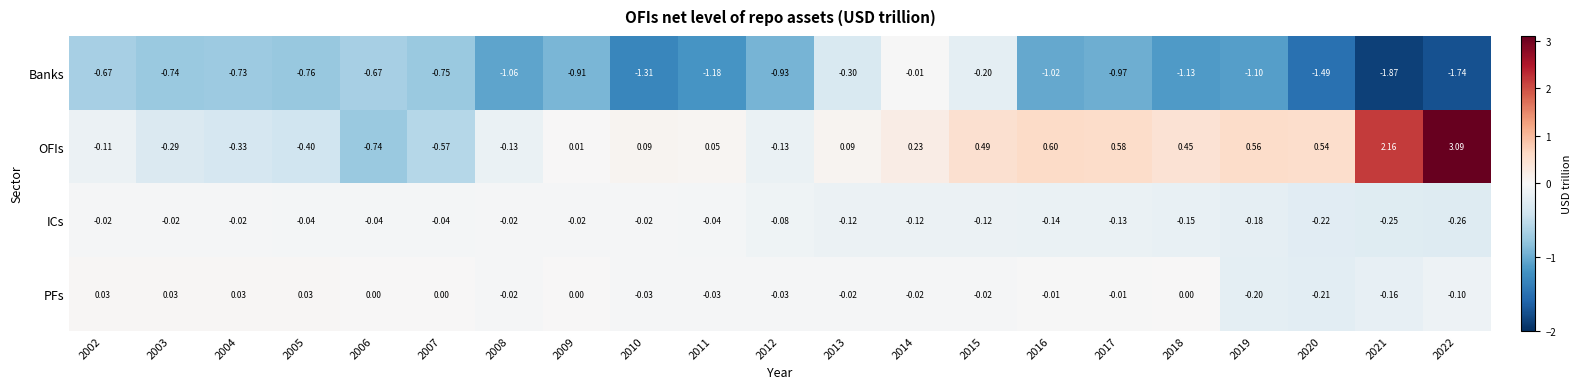

Is the value of PFs at 2014 greater than the value of Banks at 2017?

Yes